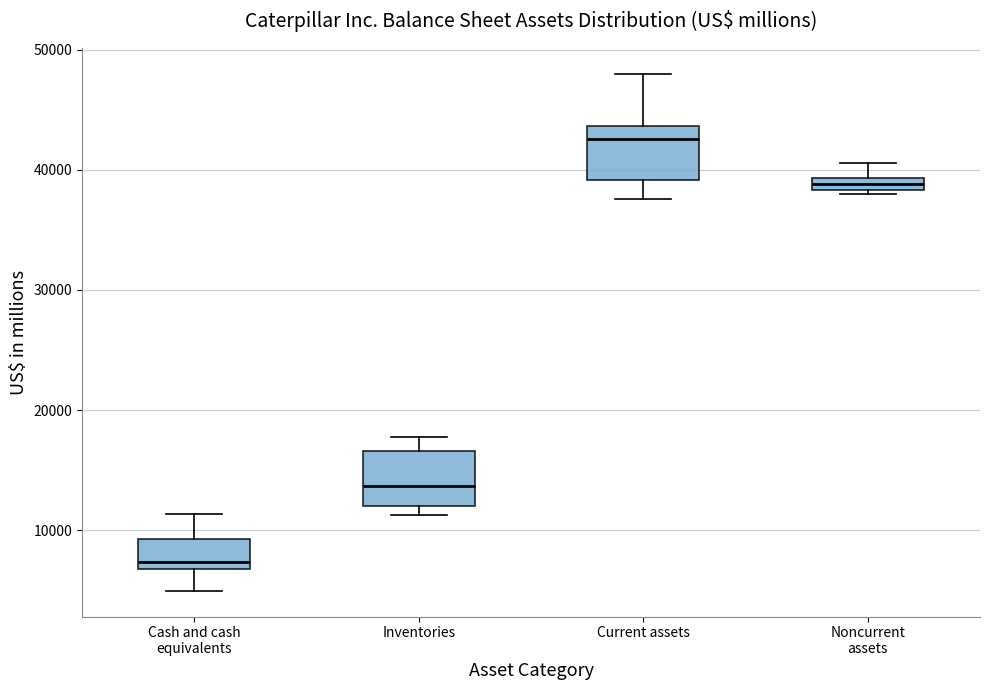

Which box's median line is the highest?

Current assets